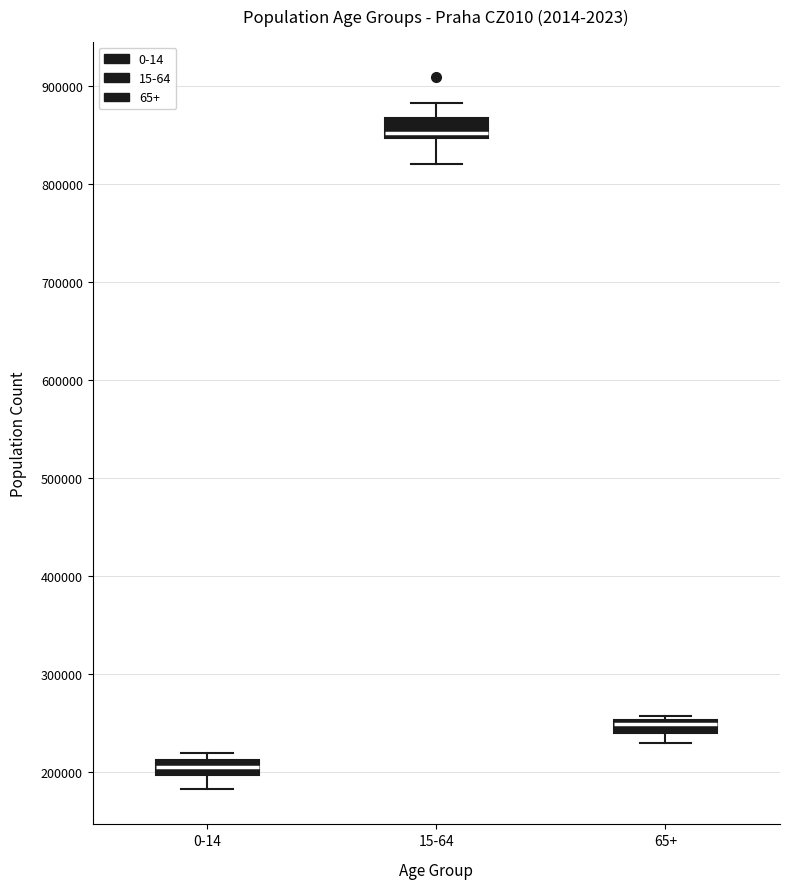

Where is the lower edge of the box for 0-14 on the y-axis? The values are not printed on the chart, so give them approximately, as read against the axis.

200000